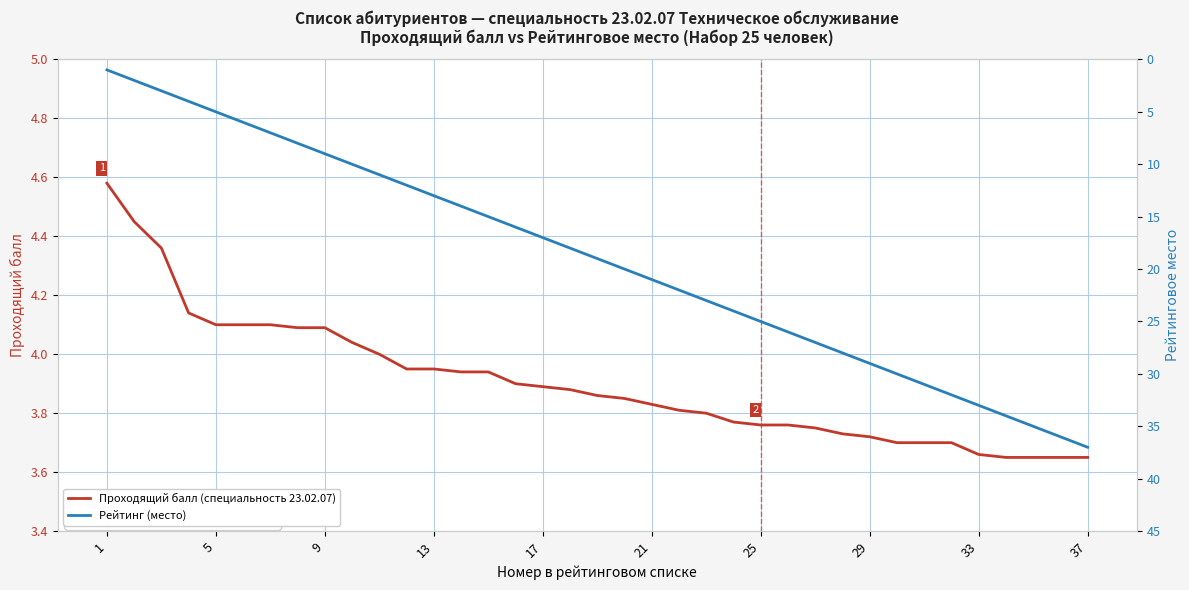

The Проходящий балл (специальность 23.02.07) series shows 5.4 at 37. True or false?

False